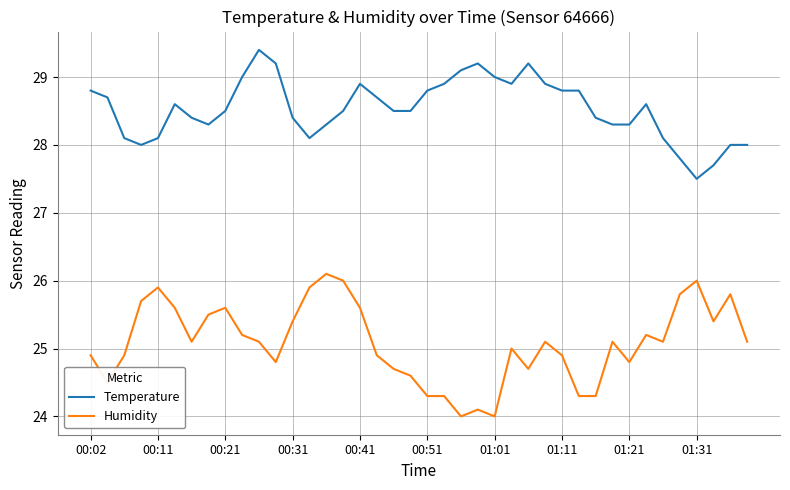

True or false: Temperature and Humidity intersect in this chart.

False